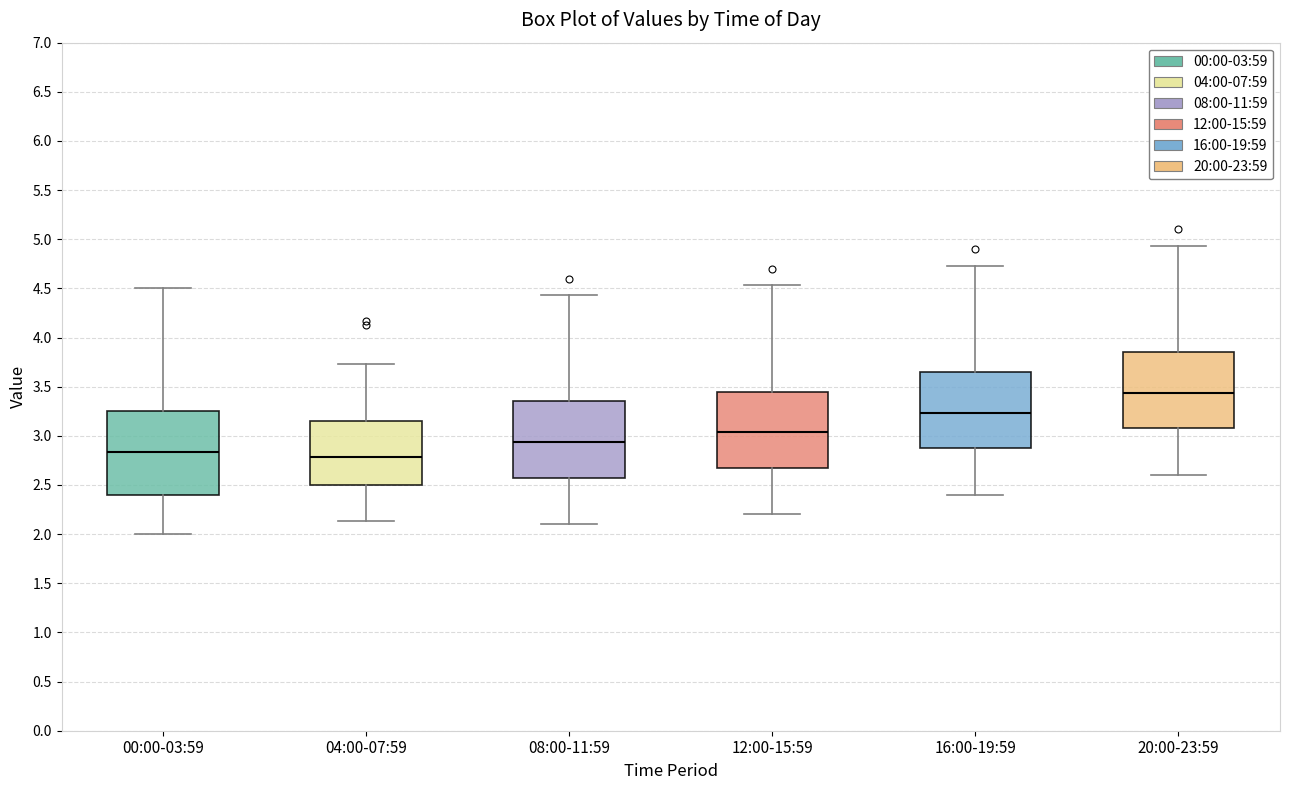

Where is the lower edge of the box for 20:00-23:59 on the y-axis? The values are not printed on the chart, so give them approximately, as read against the axis.

3.10